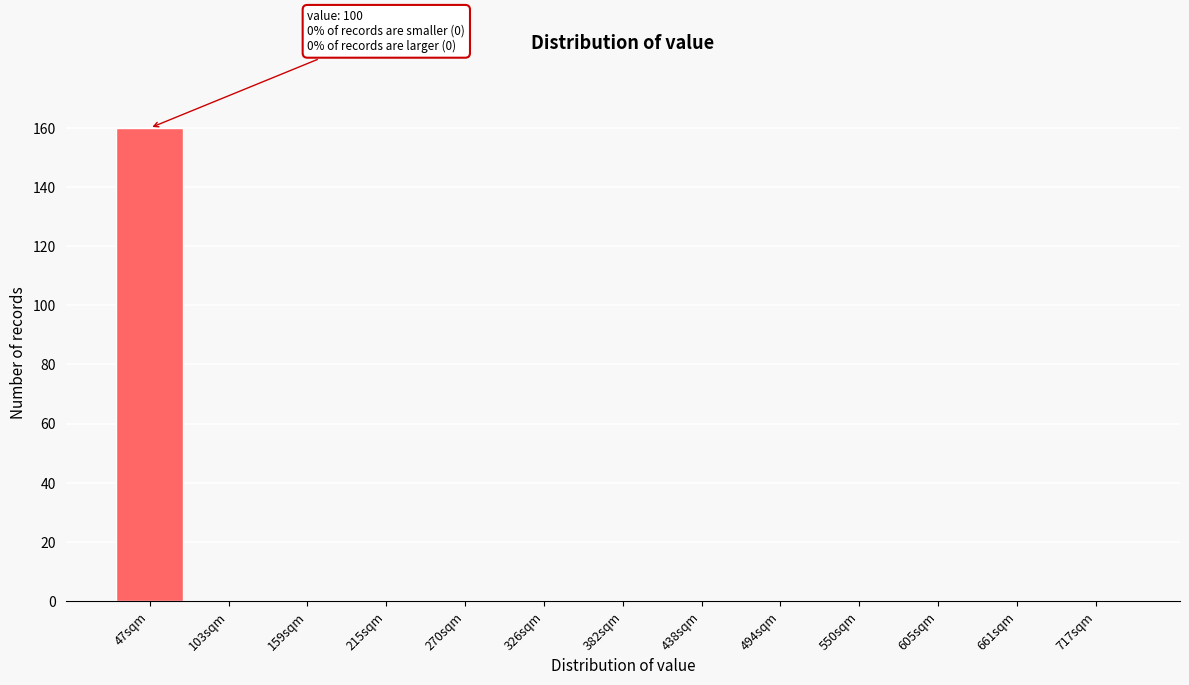

Reading left to right, list all the values displayed in this chart.

47sqm=160	103sqm=0	159sqm=0	215sqm=0	270sqm=0	326sqm=0	382sqm=0	438sqm=0	494sqm=0	550sqm=0	605sqm=0	661sqm=0	717sqm=0